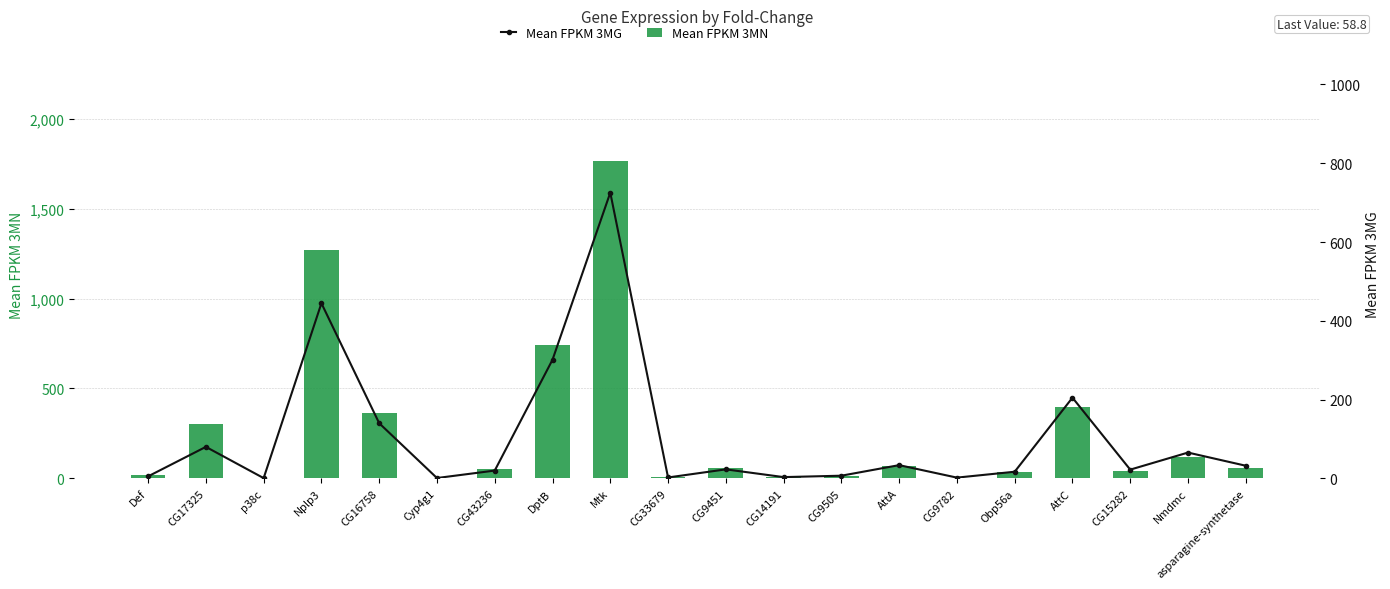

List the series in order of their peak value, lowest first.

Mean FPKM 3MG, Mean FPKM 3MN